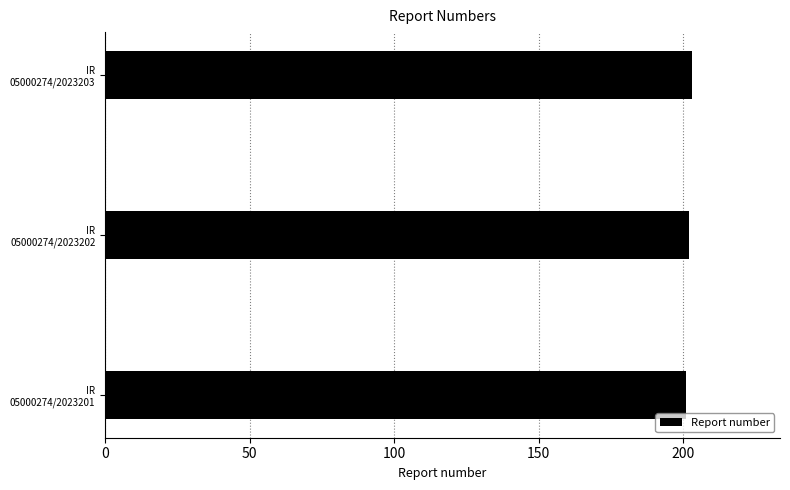

How many distinct data groups are displayed?

1